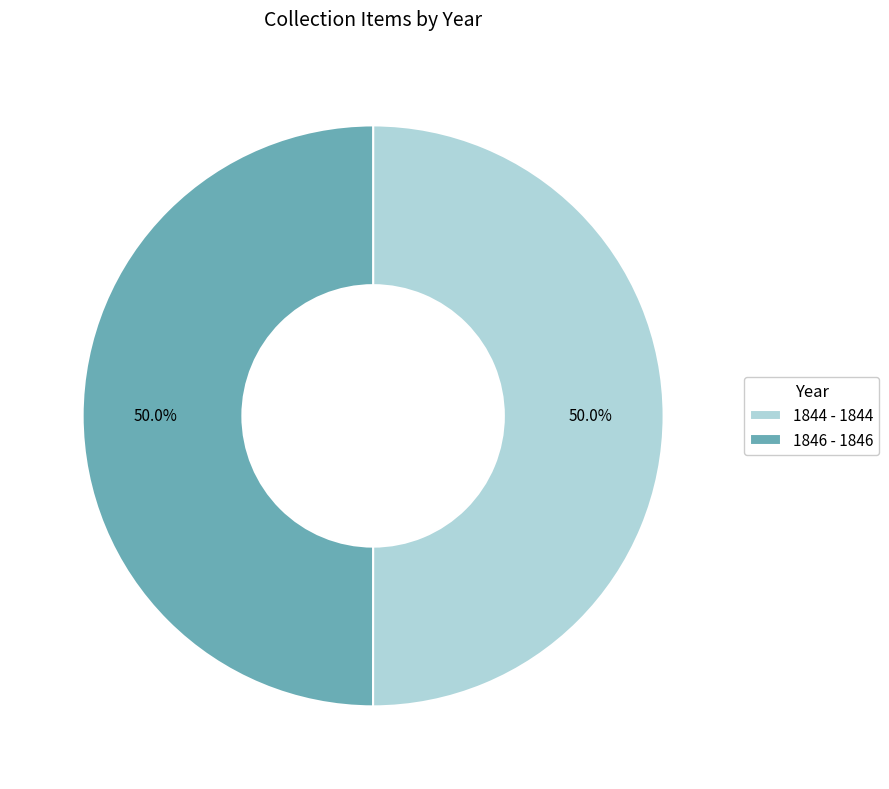

What percentage is the 1846 - 1846 slice, to the nearest percent?

50%